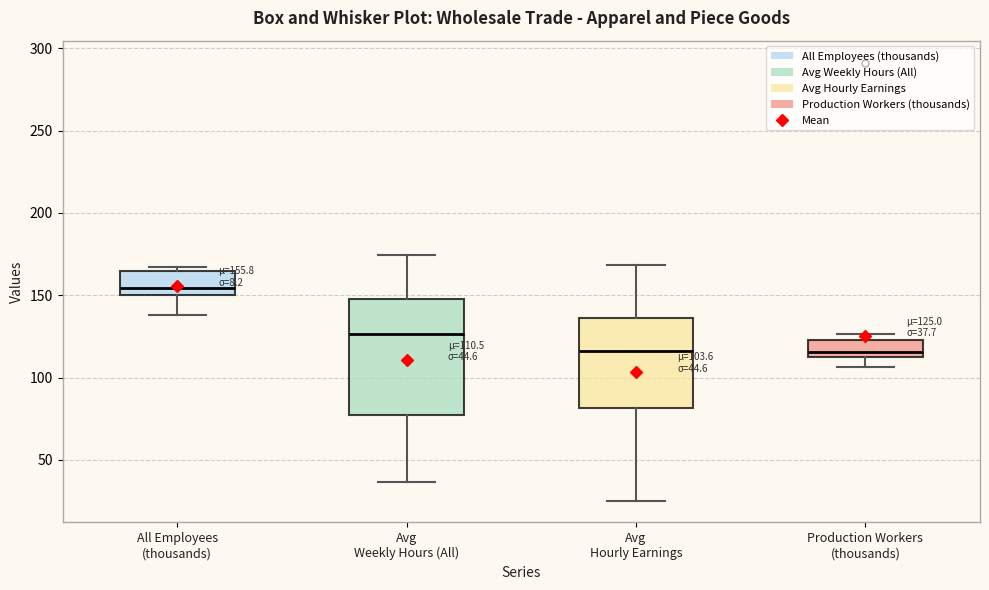

Which box has the highest median line?

All Employees (thousands)